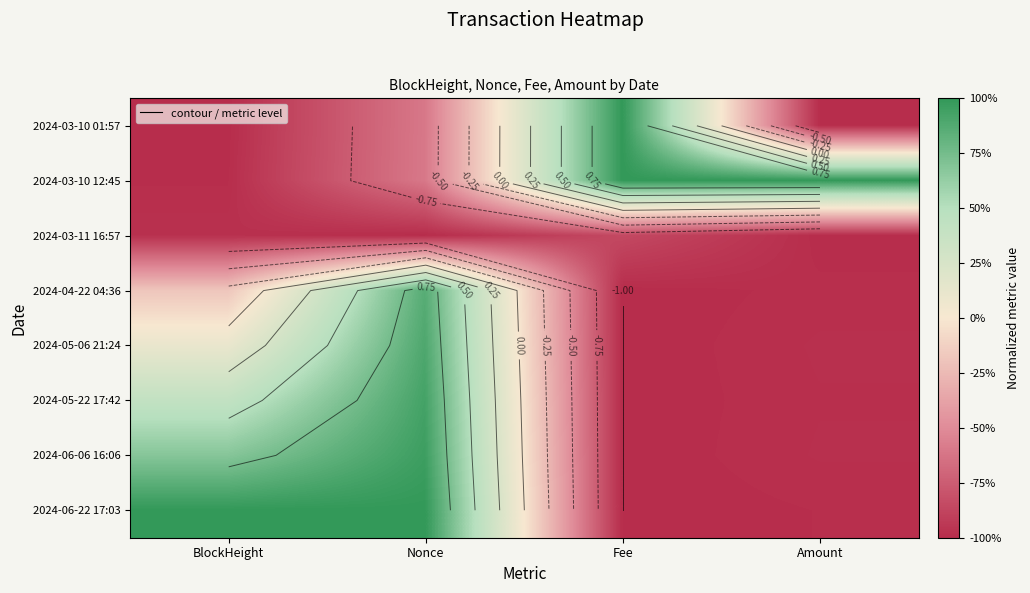

Is it true that 2024-03-11 16:57 equals -1.7 at Nonce?

False